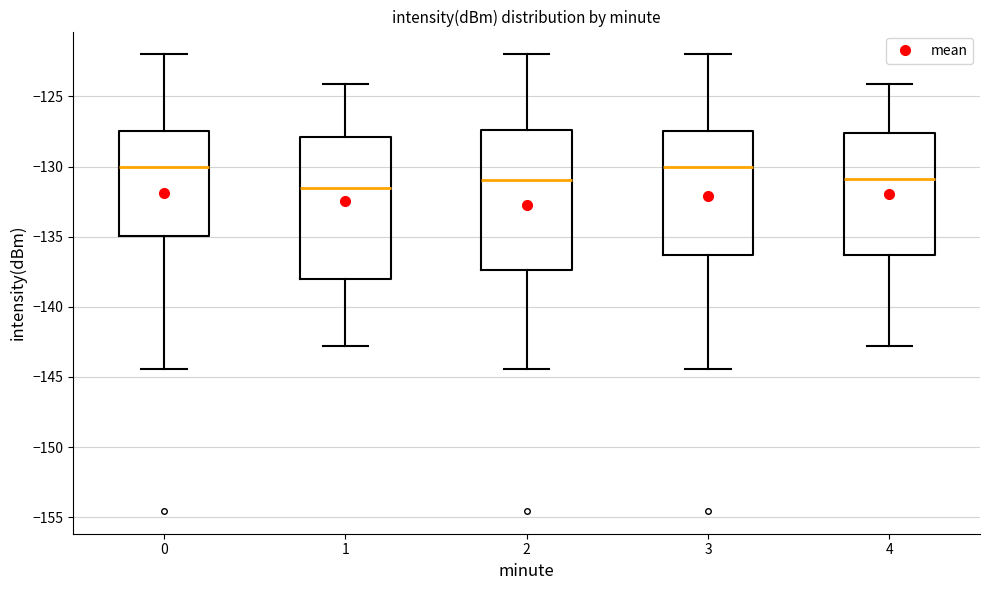

Where does the lower whisker of the box at x = 4 end on the y-axis? The values are not printed on the chart, so give them approximately, as read against the axis.

-143.0